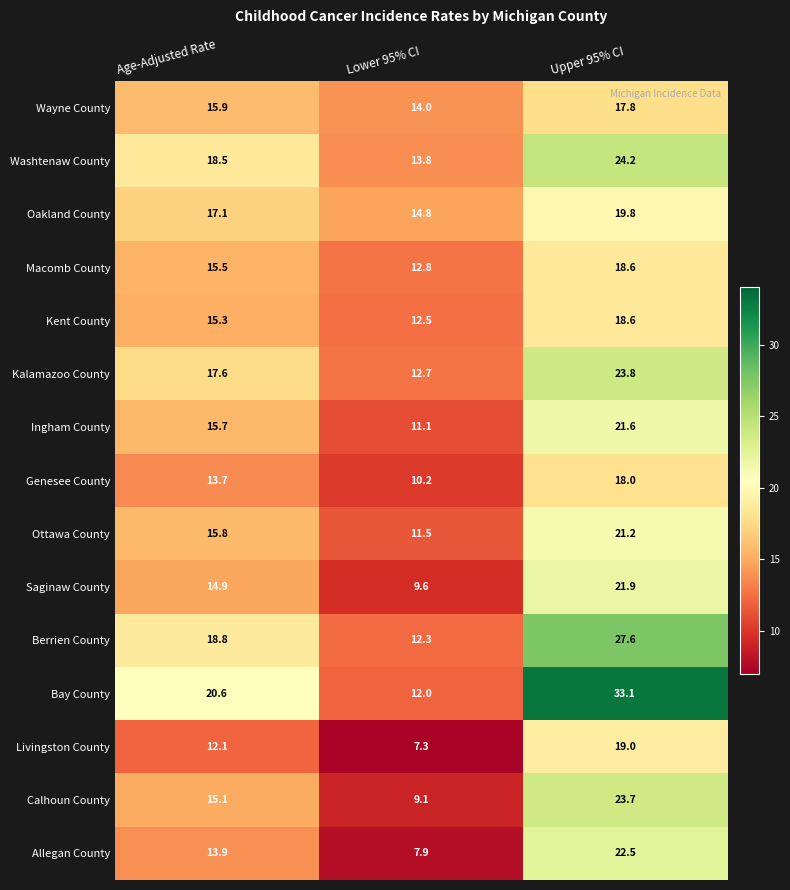

What is the sum of all Washtenaw County values?

56.5